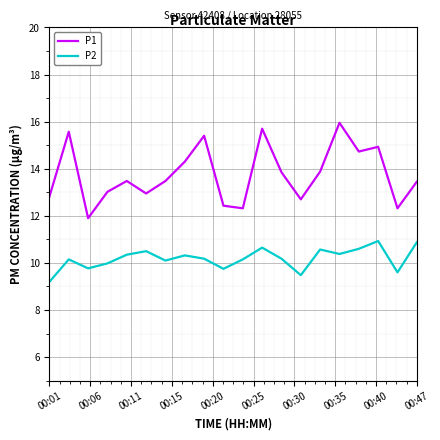

Which series has the largest range (max minus min)?

P1